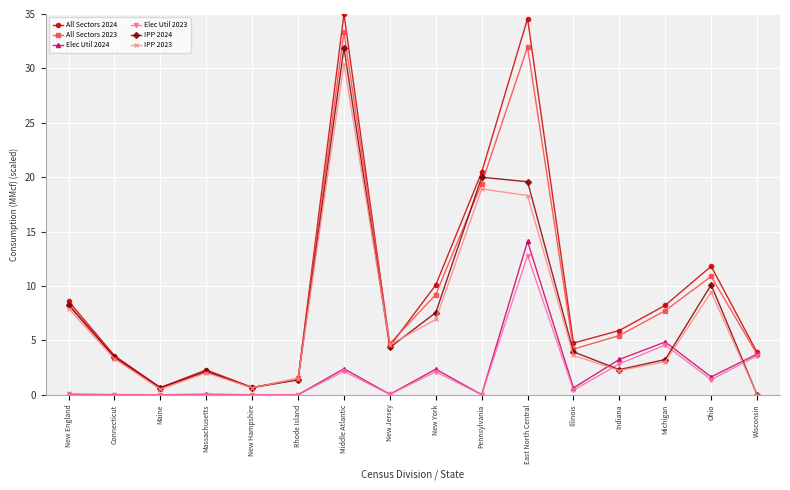

Does the chart display data point markers on the line(s)?

Yes